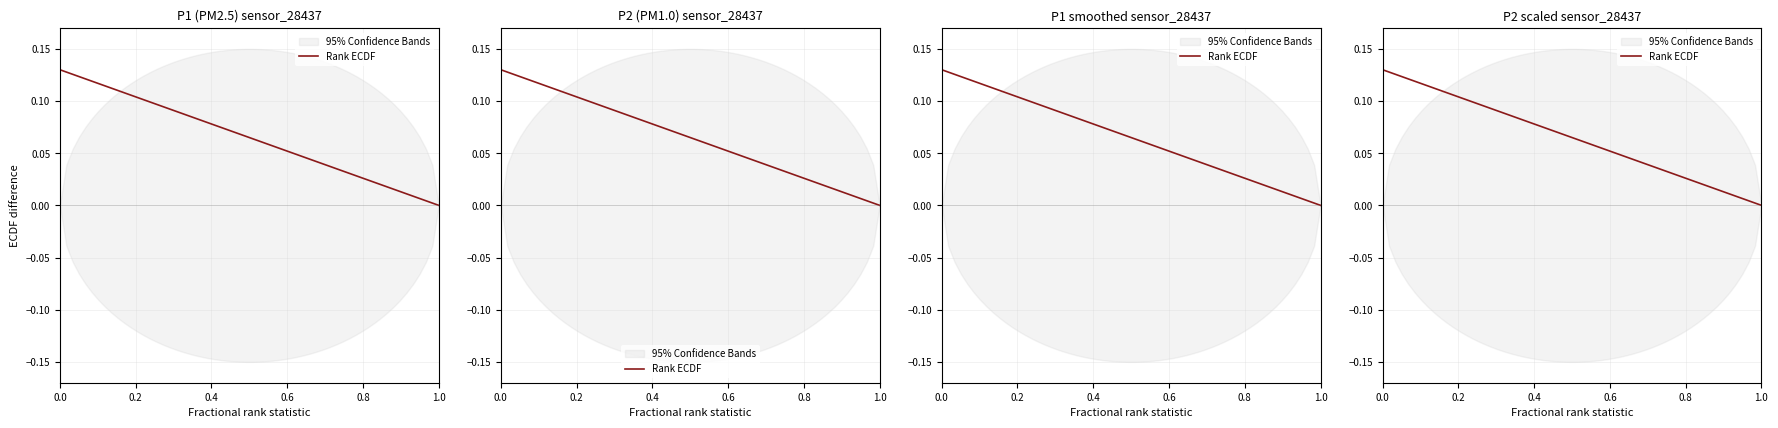

How many lines are shown in the chart?

1